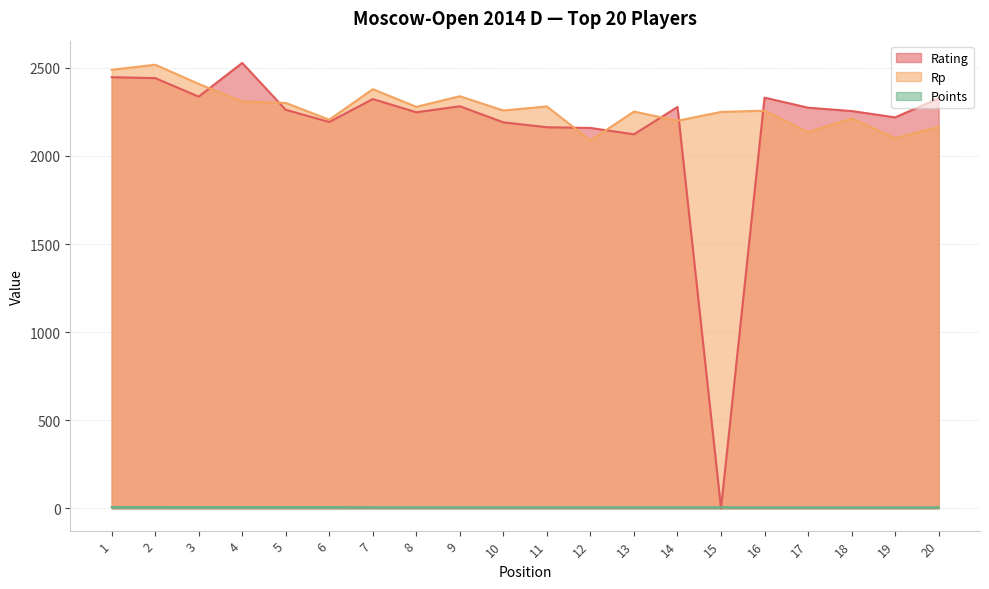

Reading left to right, list all the values displayed in this chart.

Rating: 2447.0	2442.0	2337.0	2528.0	2262.0	2193.0	2323.0	2248.0	2282.0	2191.0	2163.0	2159.0	2123.0	2278.0	0.0	2331.0	2274.0	2255.0	2219.0	2327.0
Rp: 2489.0	2518.0	2409.0	2309.0	2301.0	2206.0	2379.0	2279.0	2339.0	2258.0	2281.0	2088.0	2252.0	2200.0	2250.0	2257.0	2135.0	2213.0	2101.0	2165.0
Points: 7.5	7.5	7.0	7.0	7.0	7.0	6.5	6.5	6.5	6.5	6.5	6.5	6.5	6.5	6.5	6.0	6.0	6.0	6.0	6.0